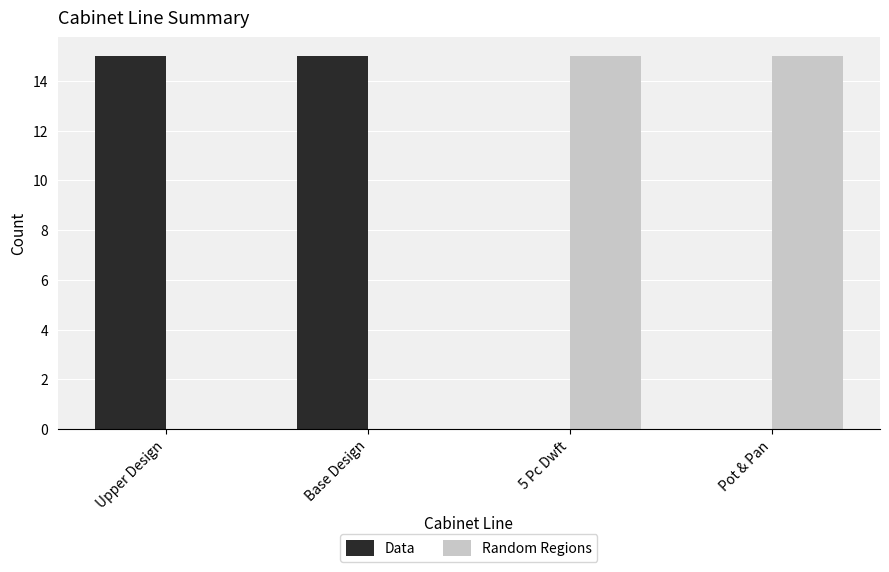

What is the maximum value for Random Regions?

15